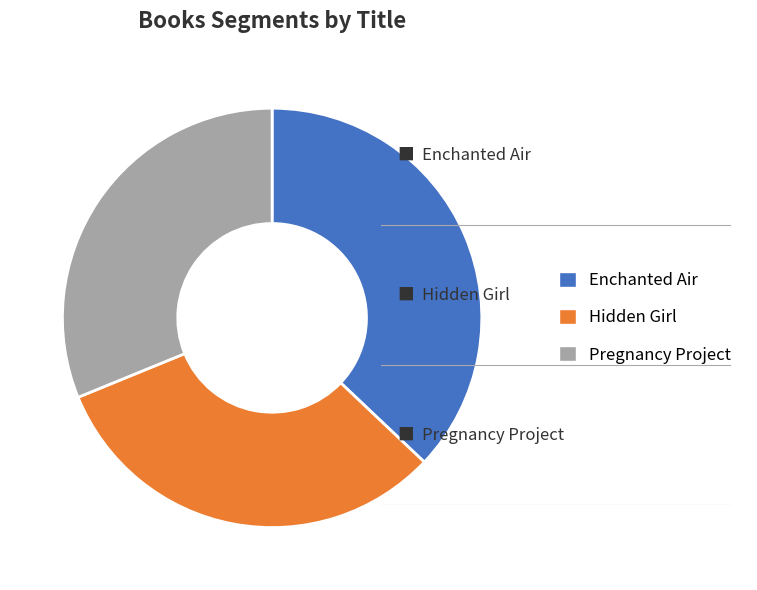

Combined, do Pregnancy Project and Enchanted Air account for over 50%?

Yes